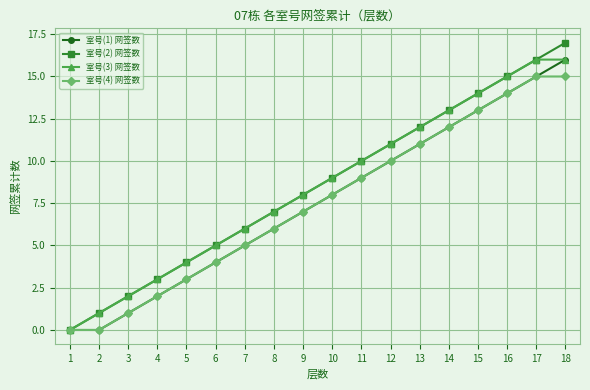

The value of 室号(1) 网签数 at 12 is 10. True or false?

True